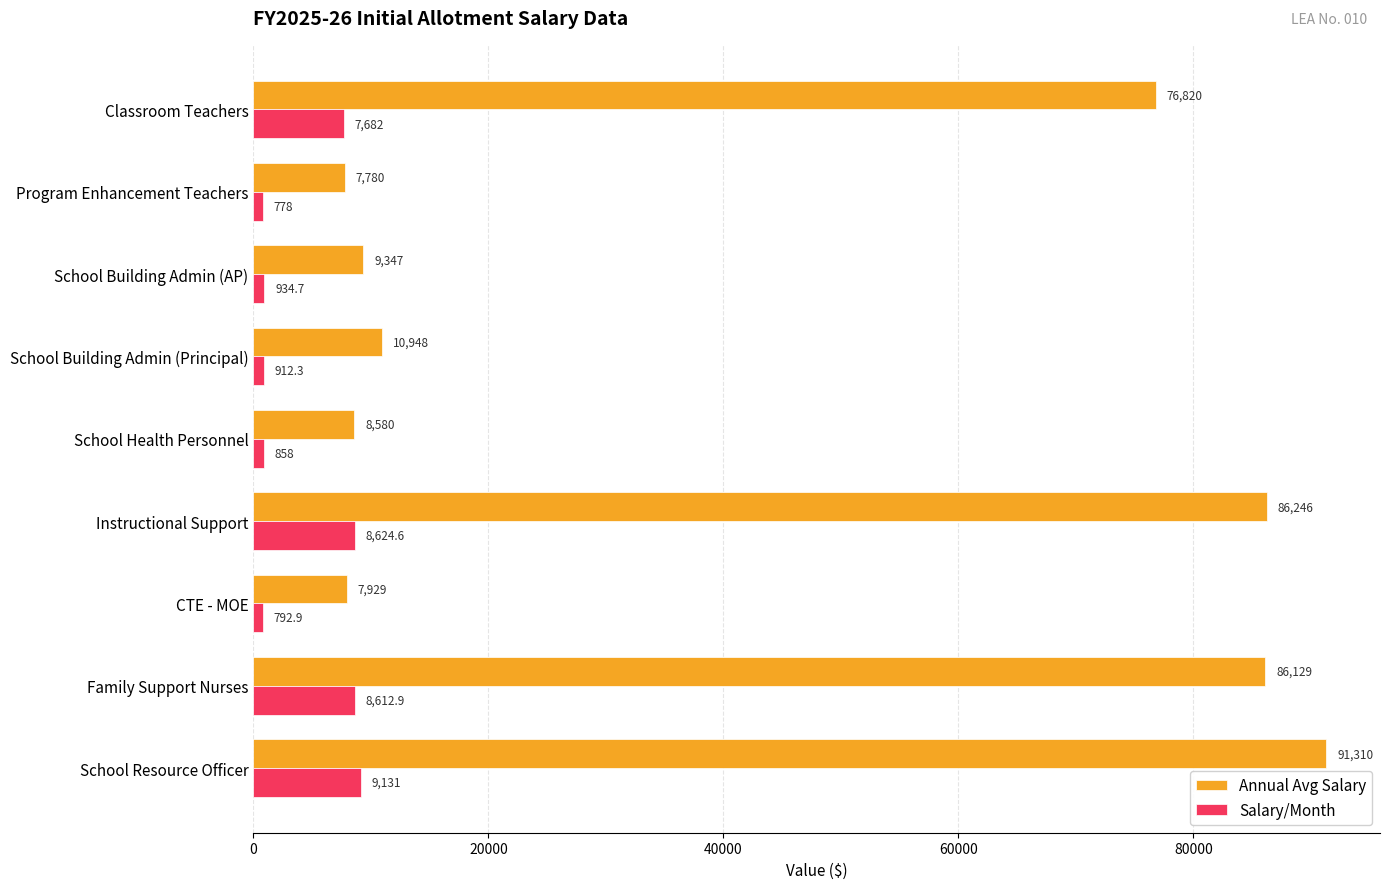

At how many categories does at least one series exceed 20840?

4